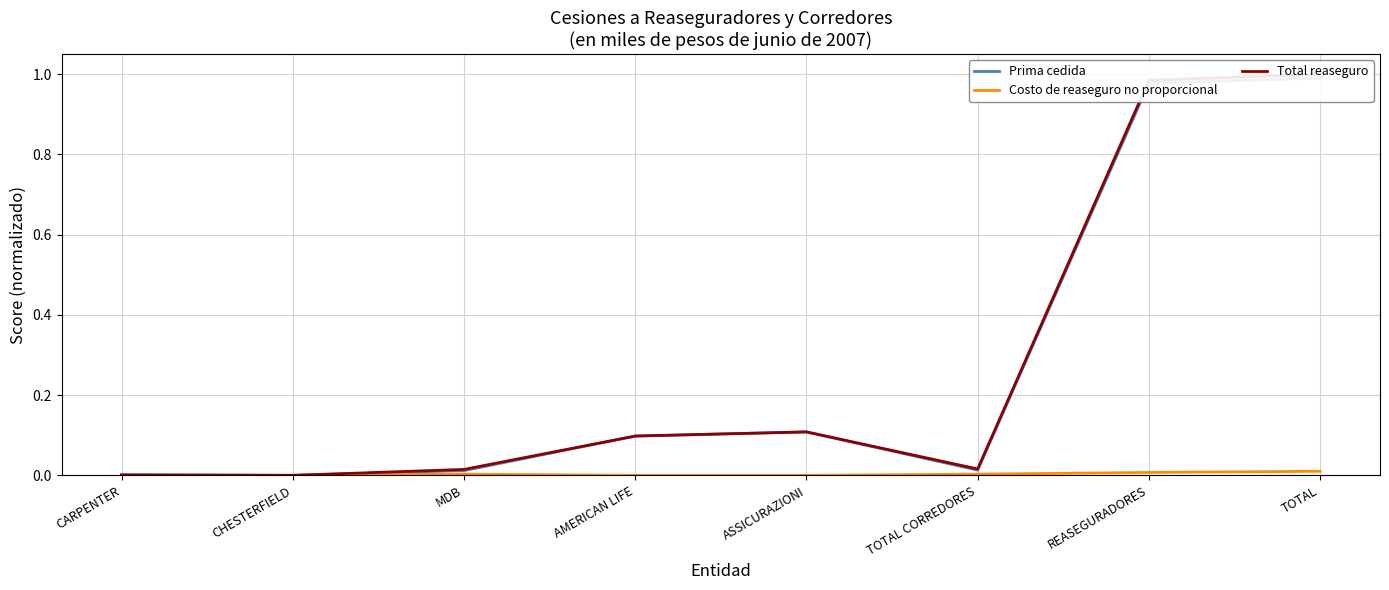

Where is the first local minimum for Prima cedida?

CHESTERFIELD